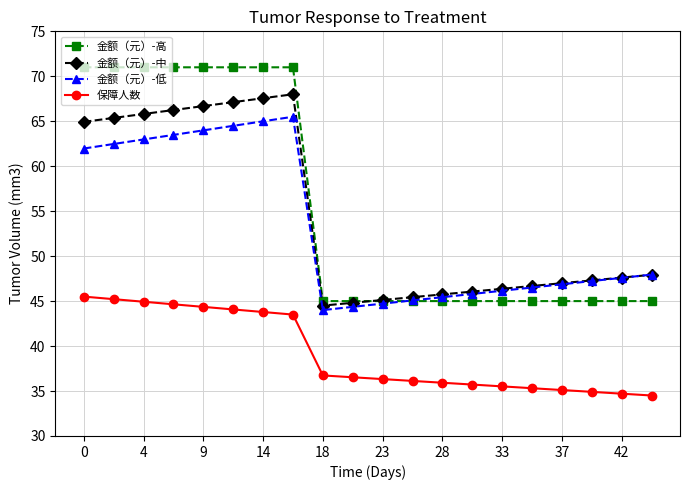

True or false: 金额（元）-高 and 金额（元）-低 cross at least once.

True